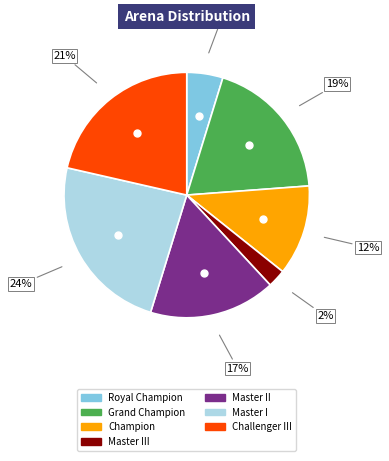

To the nearest percent, what is the combined percentage of Master I and Grand Champion?

43%